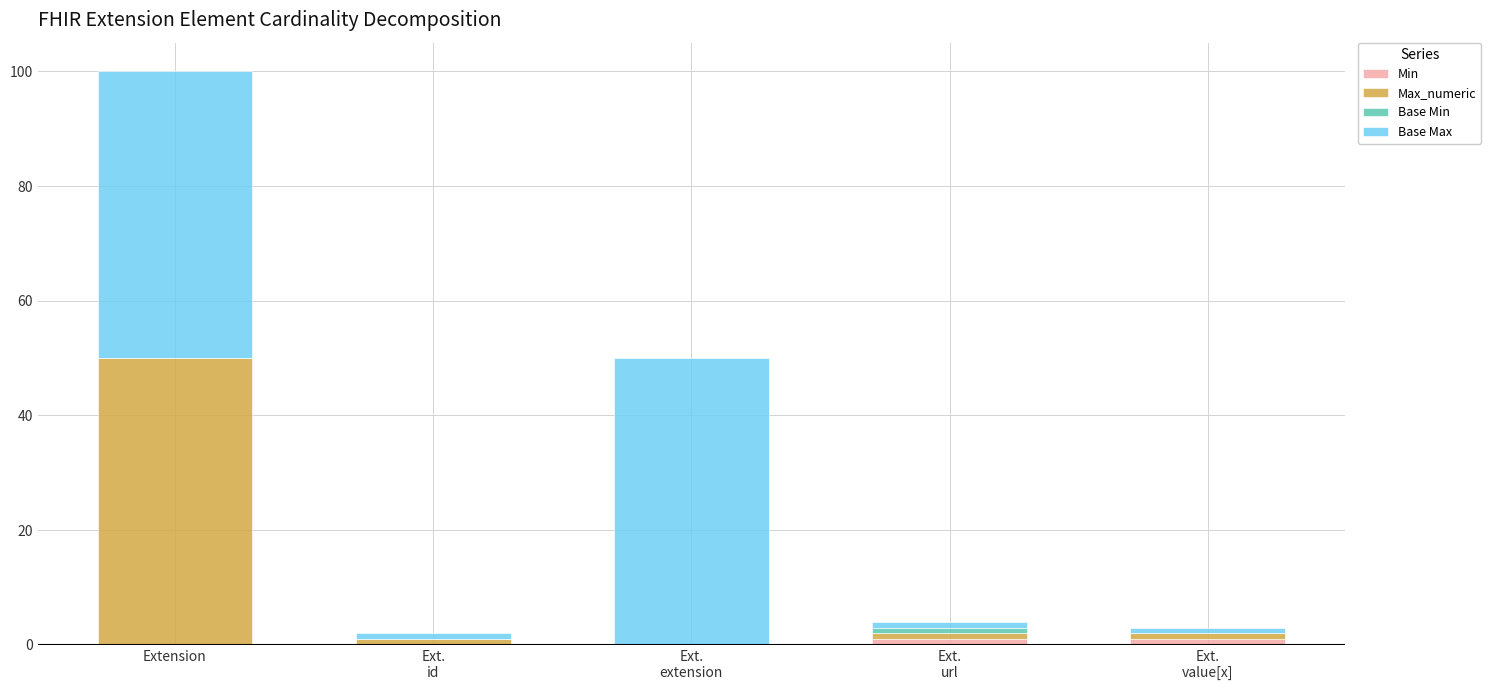

At which category is the sum across all series the highest?

Extension